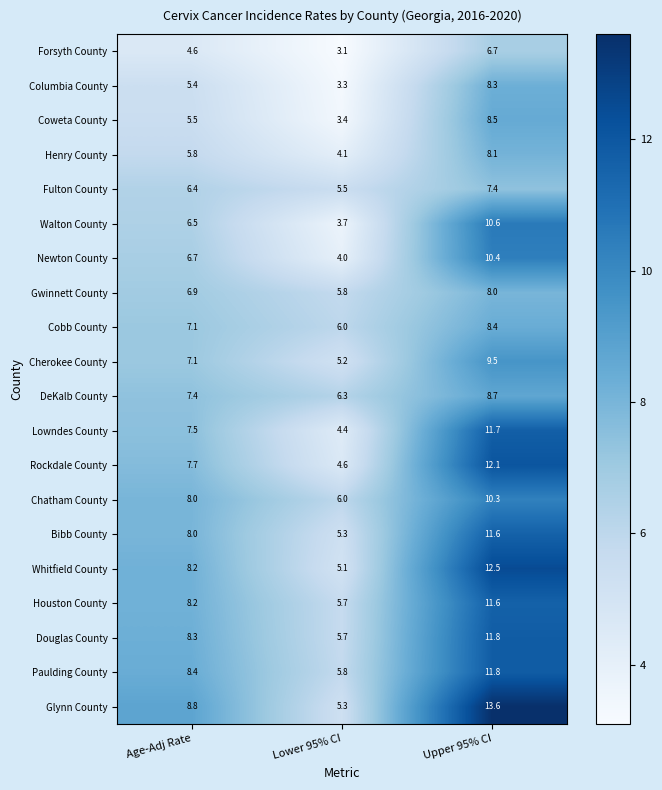

What is the difference between the maximum and second lowest values in the Columbia County series?

2.9